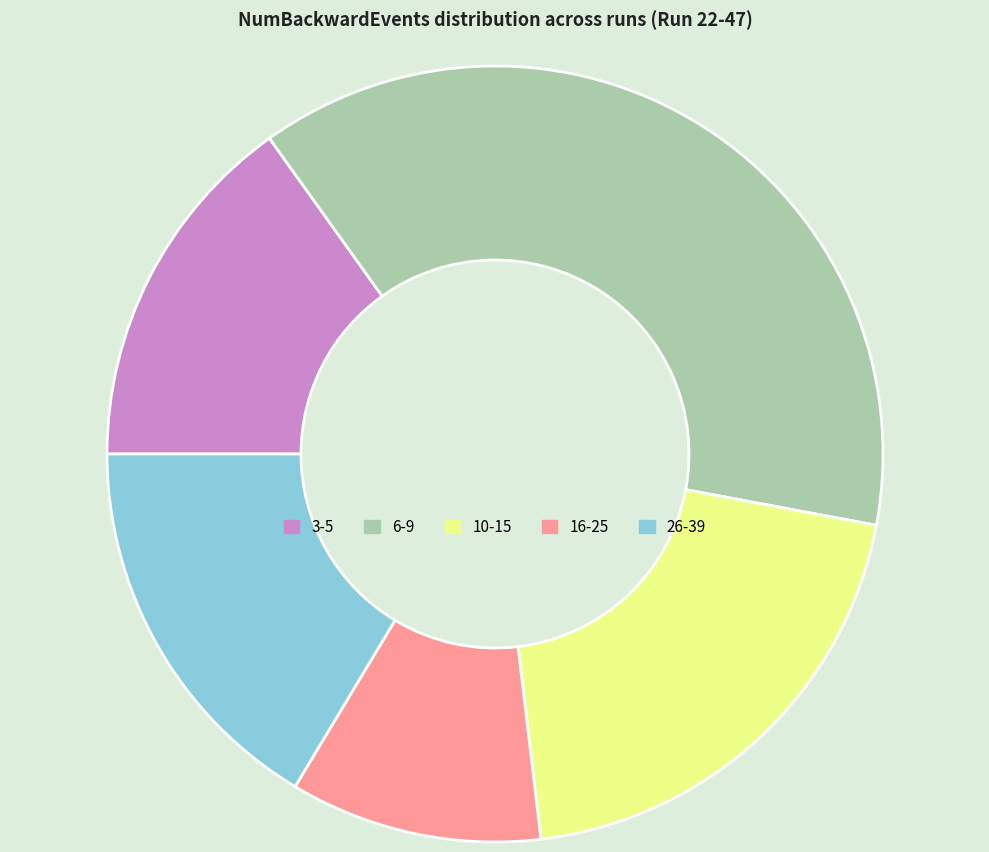

How many slices are in this pie chart?

5